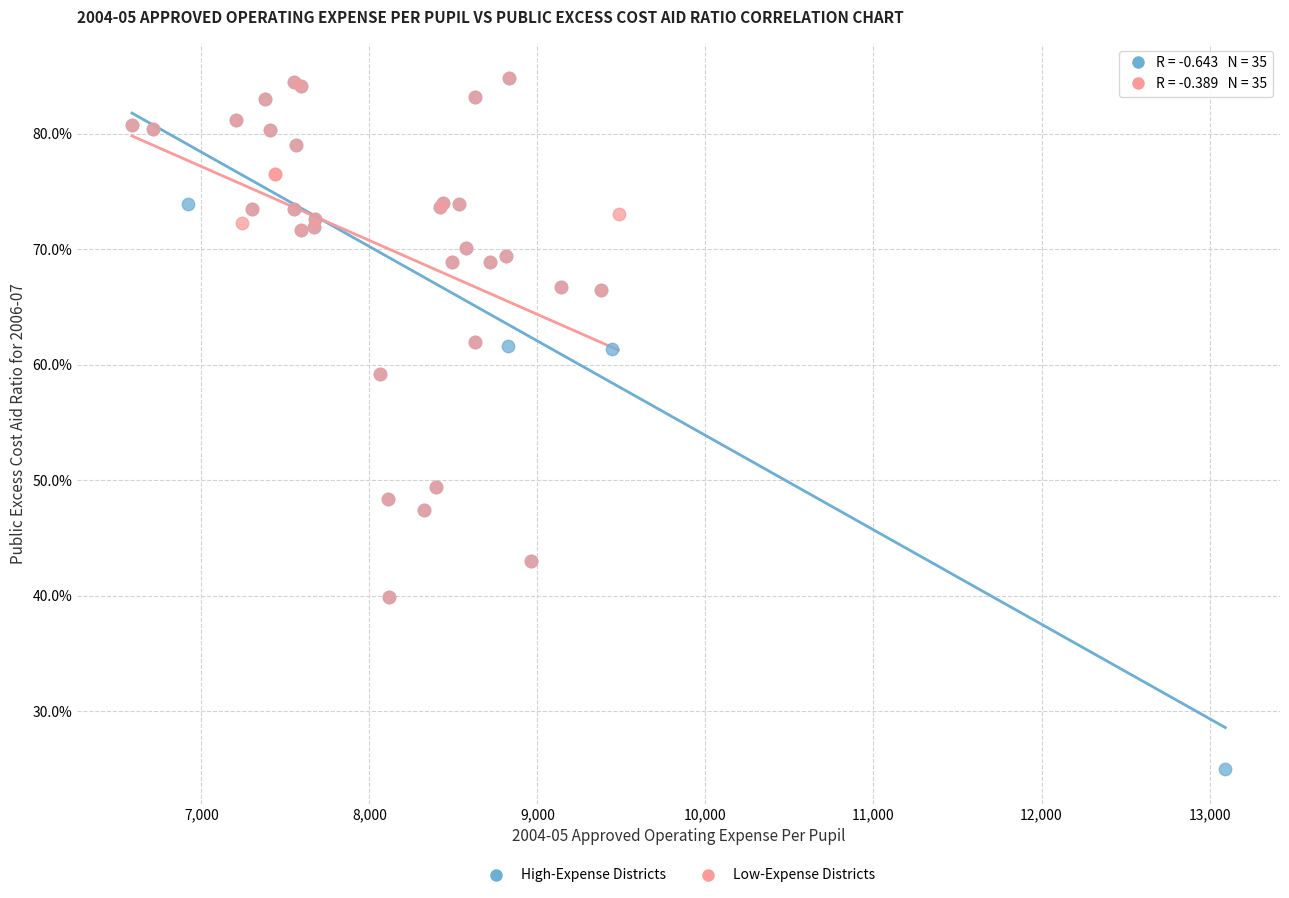

Which series reaches the minimum Y coordinate?

High-Expense Districts